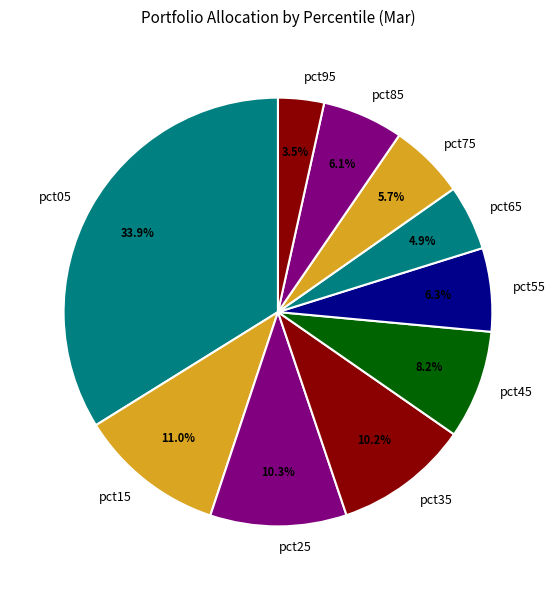

Which category has the biggest portion of the pie?

pct05